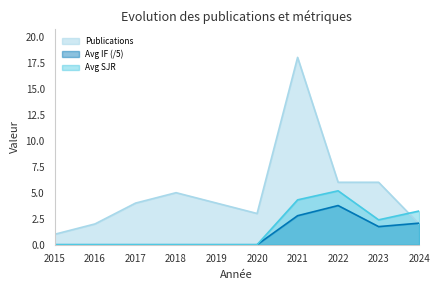

What is the maximum value shown in the chart?

18.0